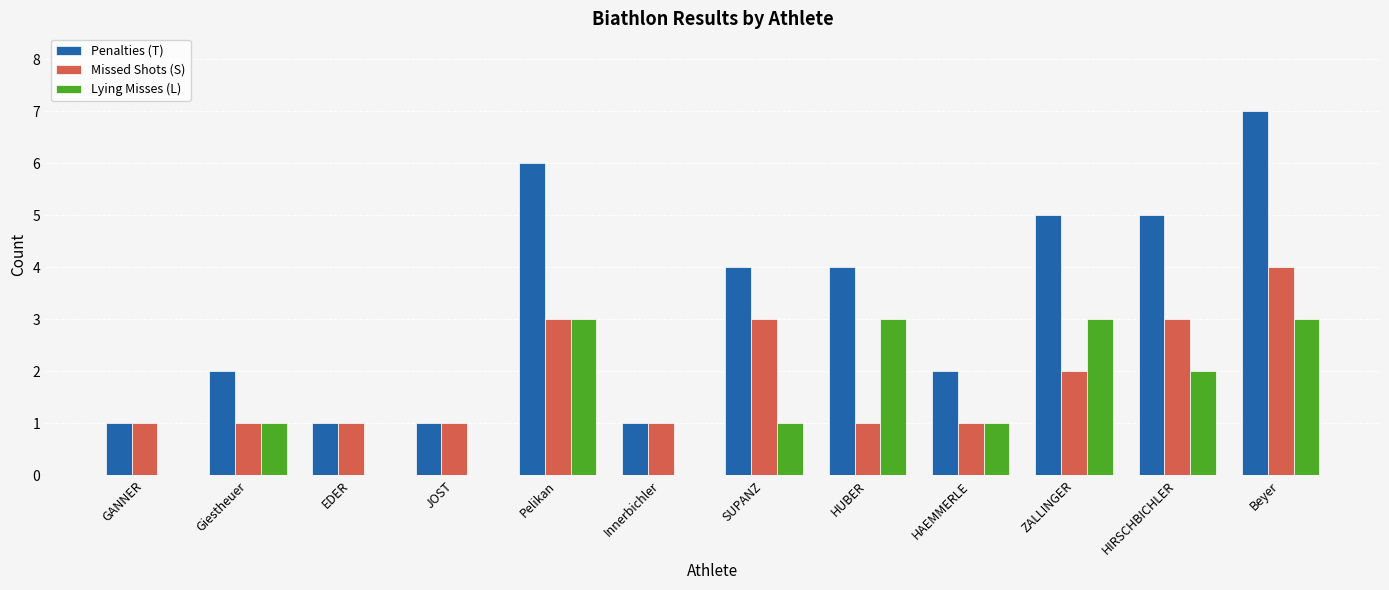

What is the difference between the Penalties (T) values at SUPANZ and HAEMMERLE?

2